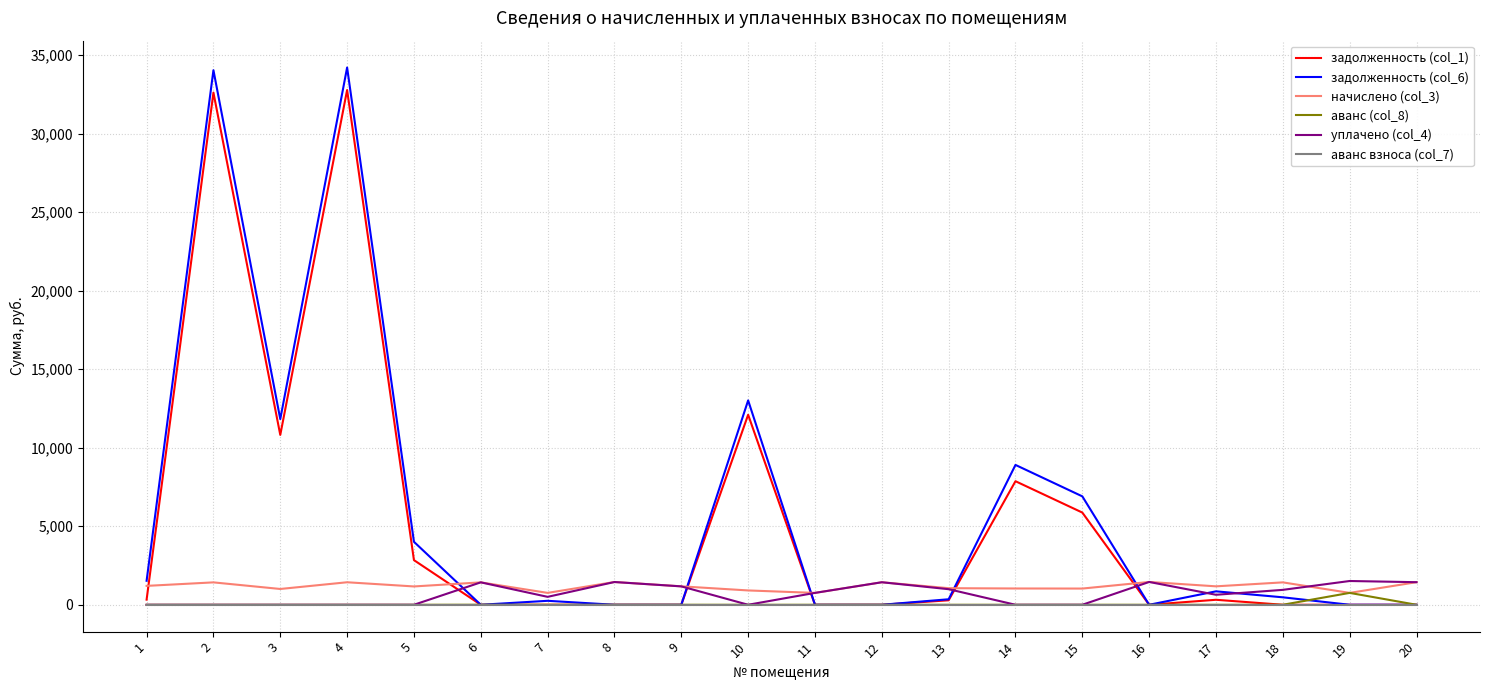

Is the value of аванс взноса (col_7) at 2 greater than the value of начислено (col_3) at 13?

No